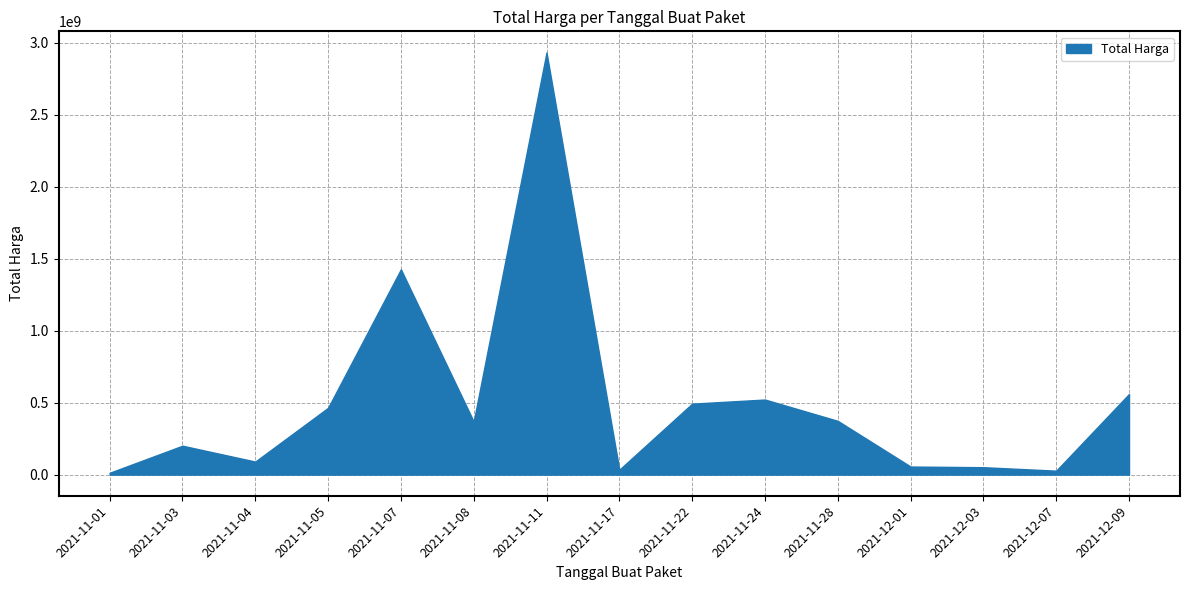

What is the label of the 3rd point from the right?

2021-12-03